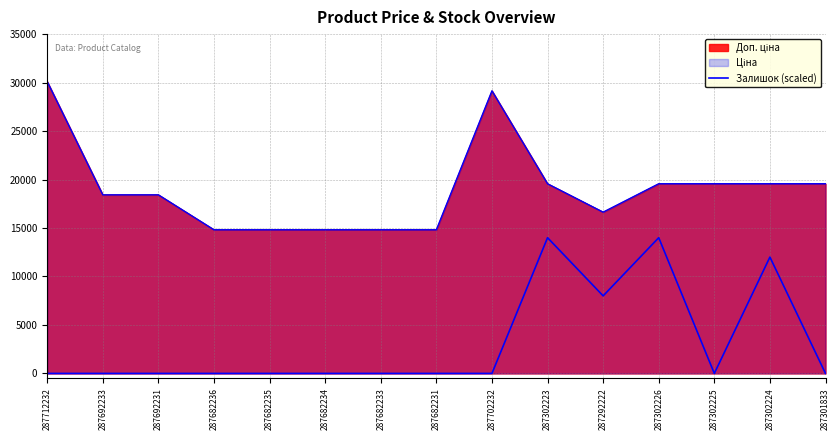

List the labels in order of value, smallest first.

287712232, 287692233, 287692231, 287682236, 287682235, 287682234, 287682233, 287682231, 287702232, 287302225, 287301833, 287292222, 287302224, 287302223, 287302226